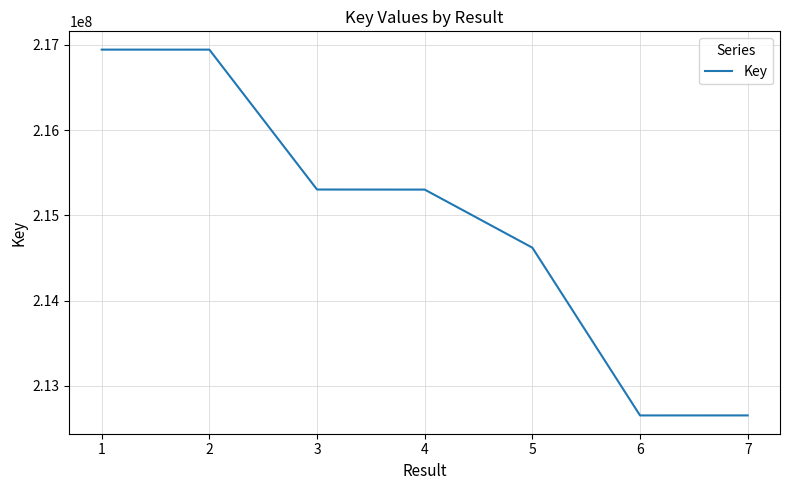

How many lines are shown in the chart?

1